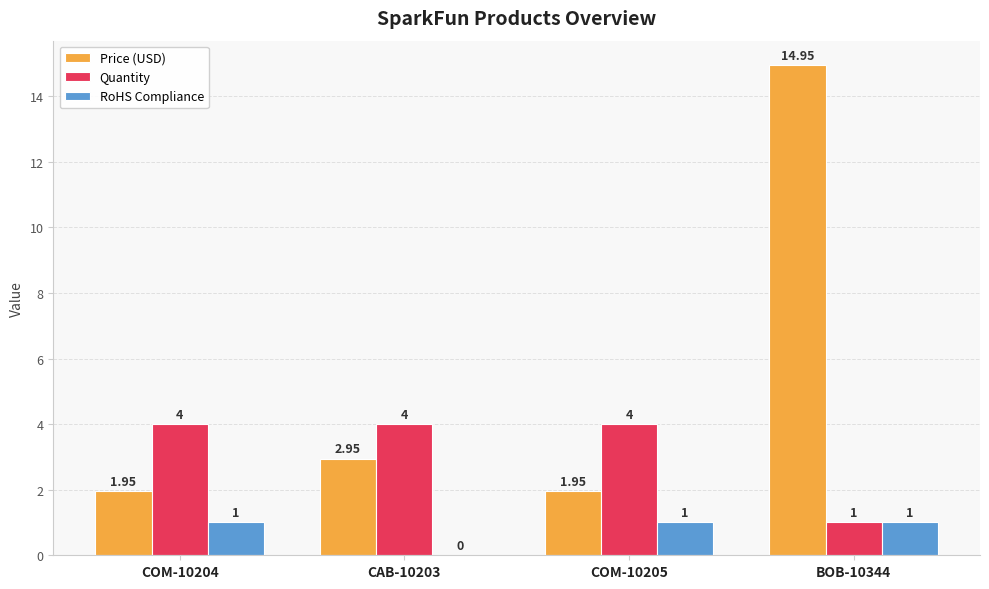

What is the sum of the RoHS Compliance values at CAB-10203 and BOB-10344?

1.0